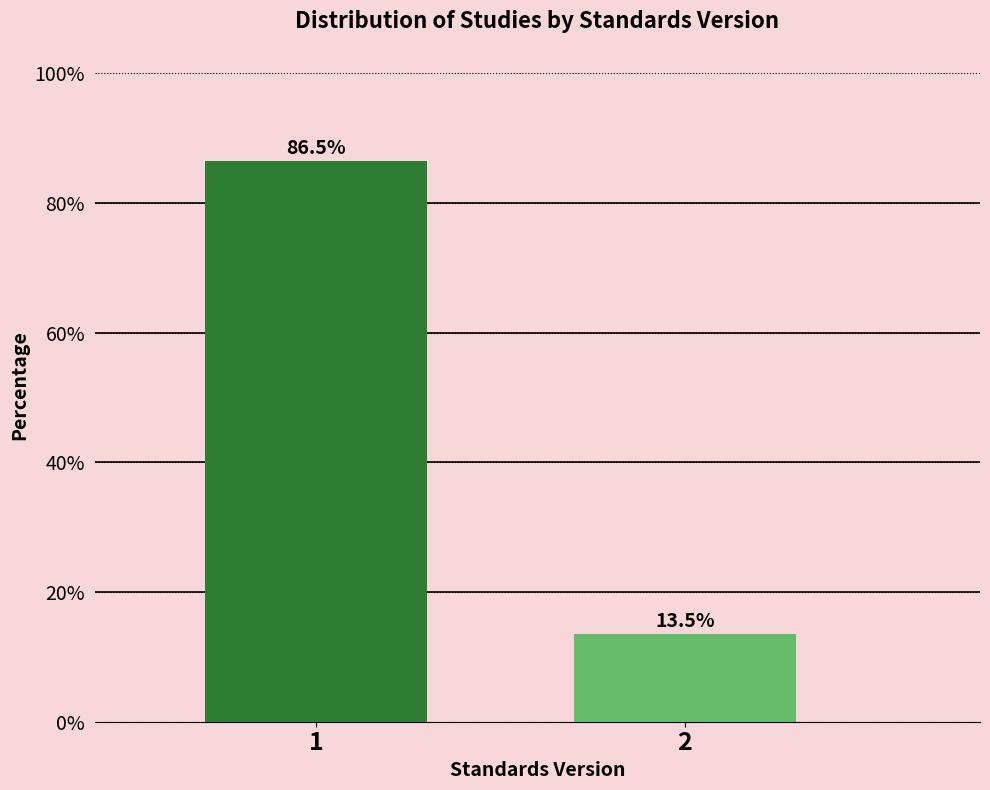

Reading left to right, transcribe all the data shown in this chart.

1=86.5	2=13.5